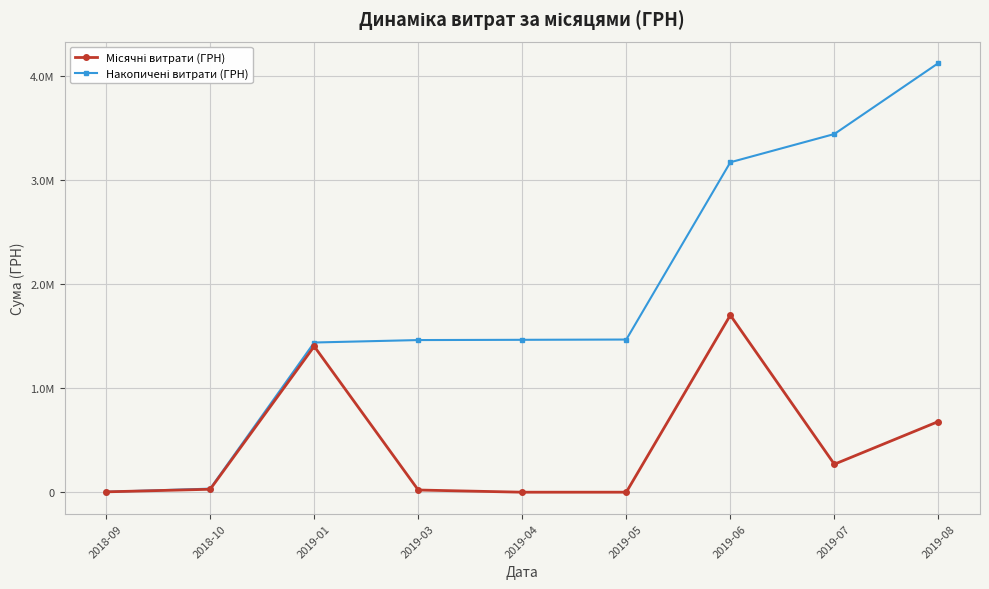

Does the chart have visible grid lines?

Yes